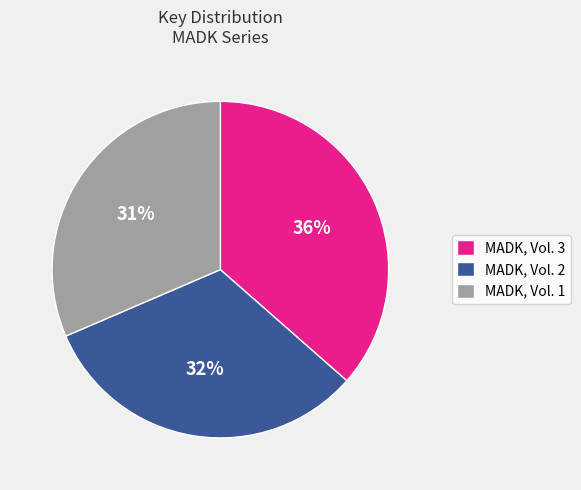

Which has a higher value, MADK, Vol. 2 or MADK, Vol. 3?

MADK, Vol. 3